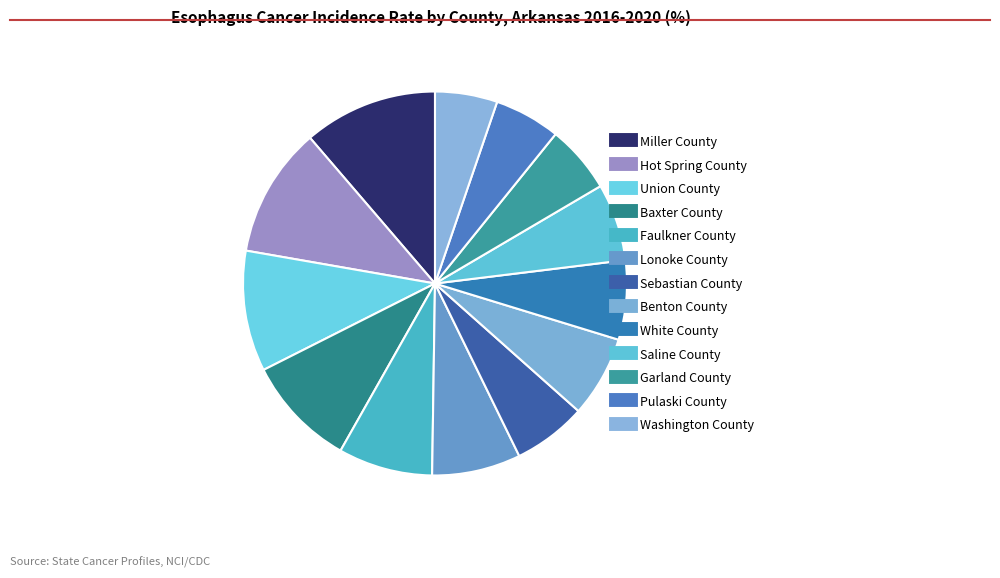

Count the number of slices in the pie.

13